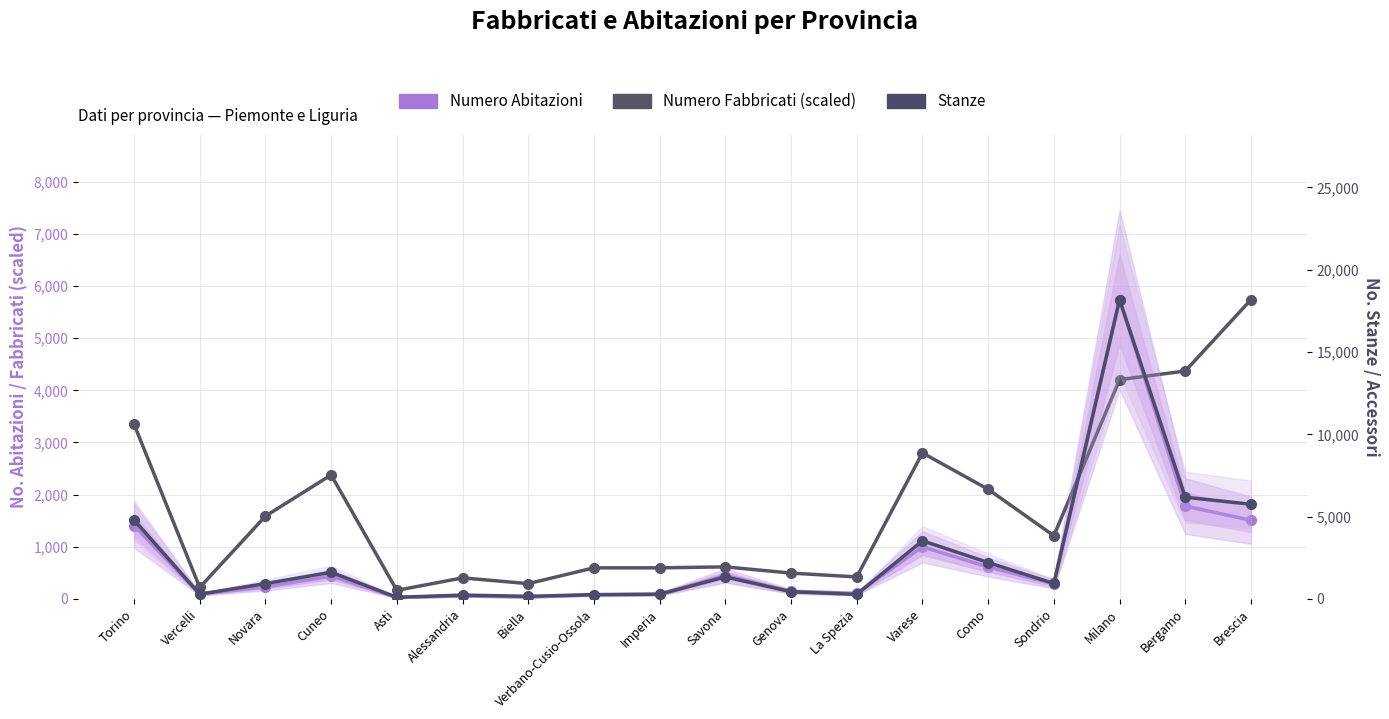

At which category does the chart reach its peak across all series?

Milano